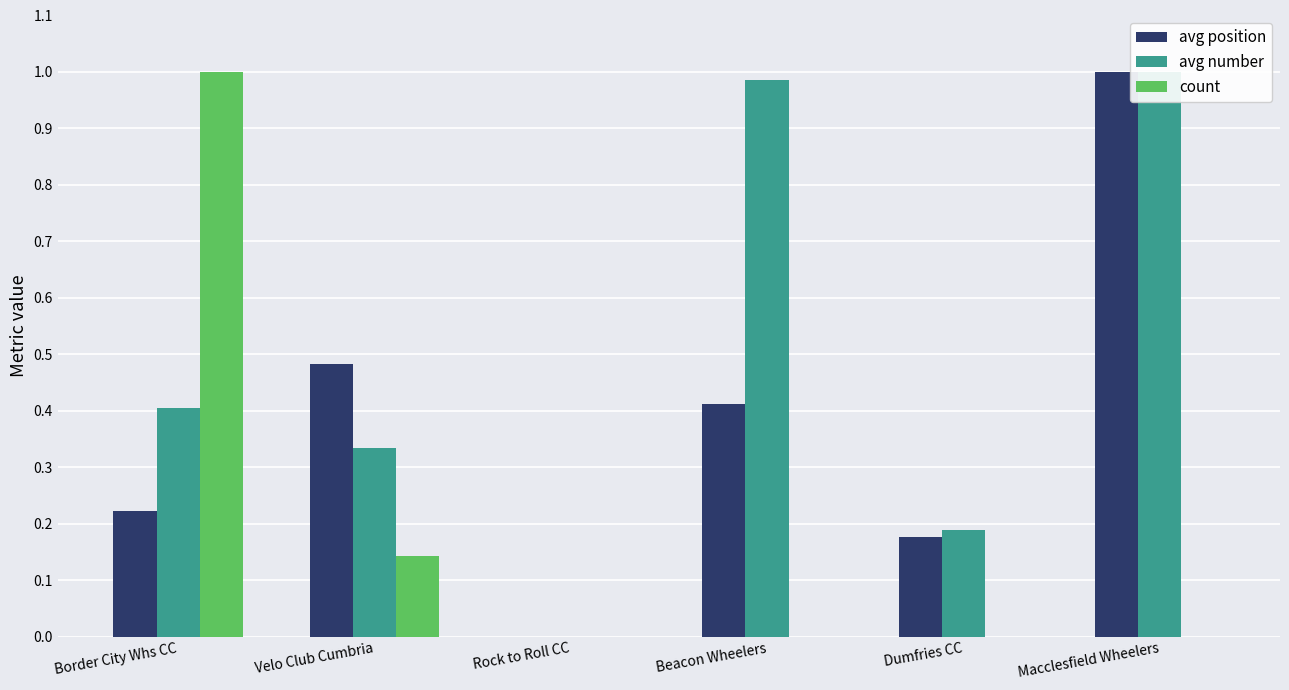

What is the difference between the maximum and minimum values in the count series?

1.0